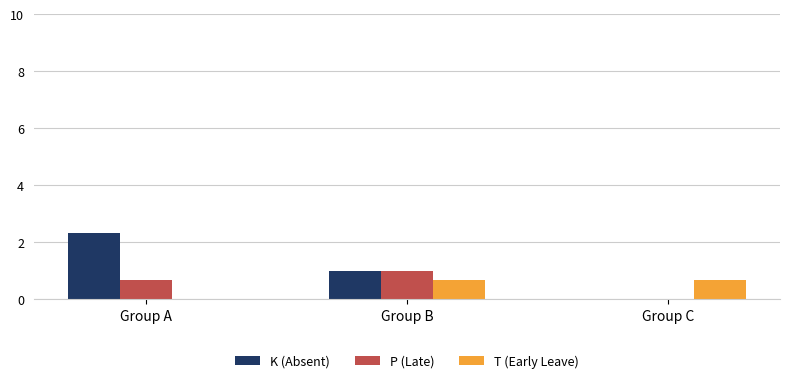

What is the maximum value shown in the chart?

2.3